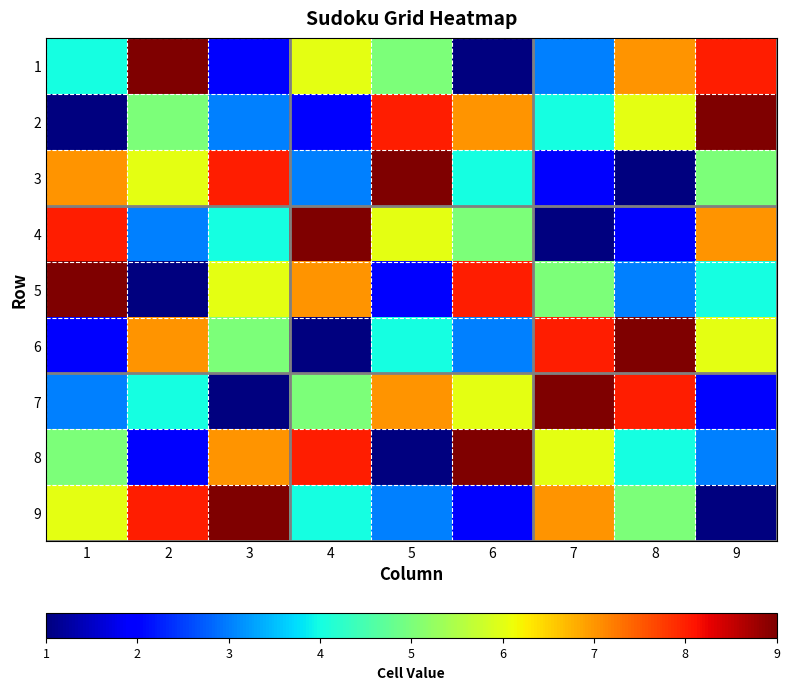

Reading right to left, list all the values displayed in this chart.

1: 9=8	8=7	7=3	6=1	5=5	4=6	3=2	2=9	1=4
2: 9=9	8=6	7=4	6=7	5=8	4=2	3=3	2=5	1=1
3: 9=5	8=1	7=2	6=4	5=9	4=3	3=8	2=6	1=7
4: 9=7	8=2	7=1	6=5	5=6	4=9	3=4	2=3	1=8
5: 9=4	8=3	7=5	6=8	5=2	4=7	3=6	2=1	1=9
6: 9=6	8=9	7=8	6=3	5=4	4=1	3=5	2=7	1=2
7: 9=2	8=8	7=9	6=6	5=7	4=5	3=1	2=4	1=3
8: 9=3	8=4	7=6	6=9	5=1	4=8	3=7	2=2	1=5
9: 9=1	8=5	7=7	6=2	5=3	4=4	3=9	2=8	1=6